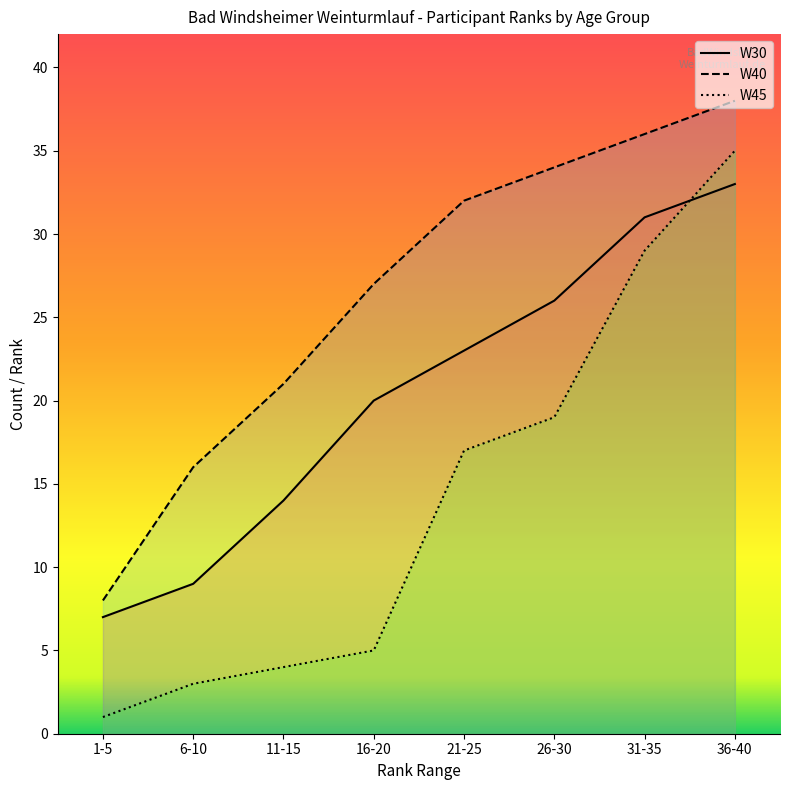

What is the sum of the W45 values at 11-15 and 6-10?

7